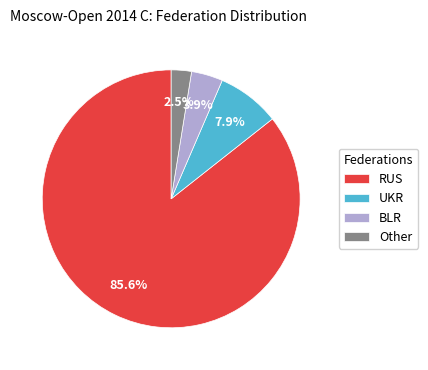

To the nearest percent, what portion does BLR represent?

4%